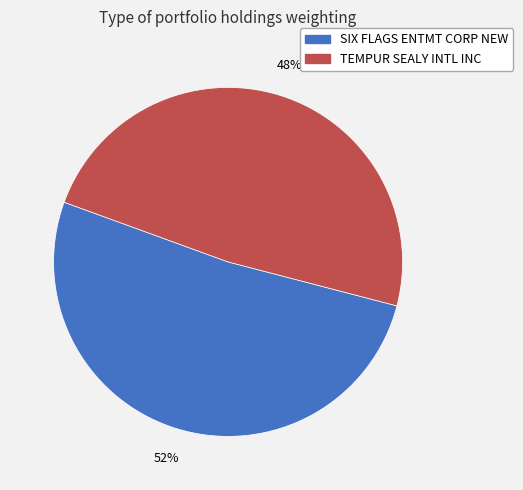

The SIX FLAGS ENTMT CORP NEW slice represents 66% of the pie. True or false?

False